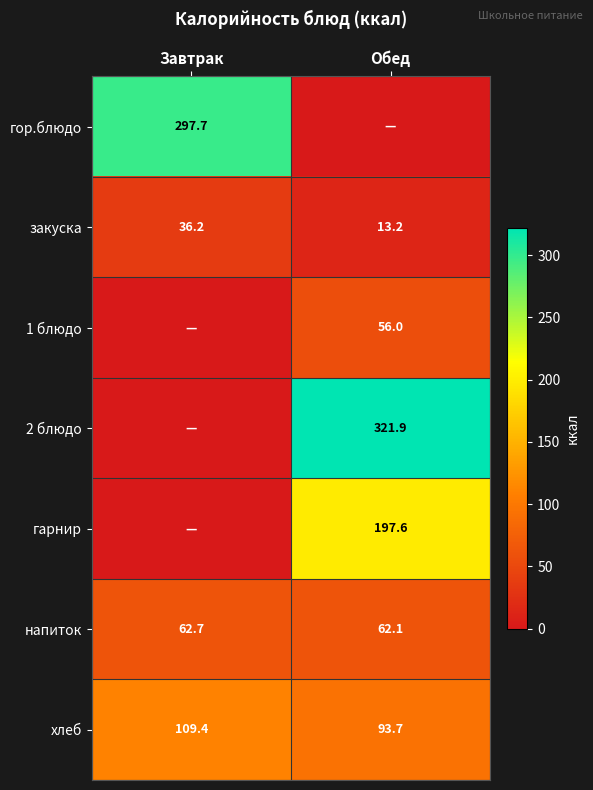

List the labels in order of напиток value, smallest first.

Обед, Завтрак